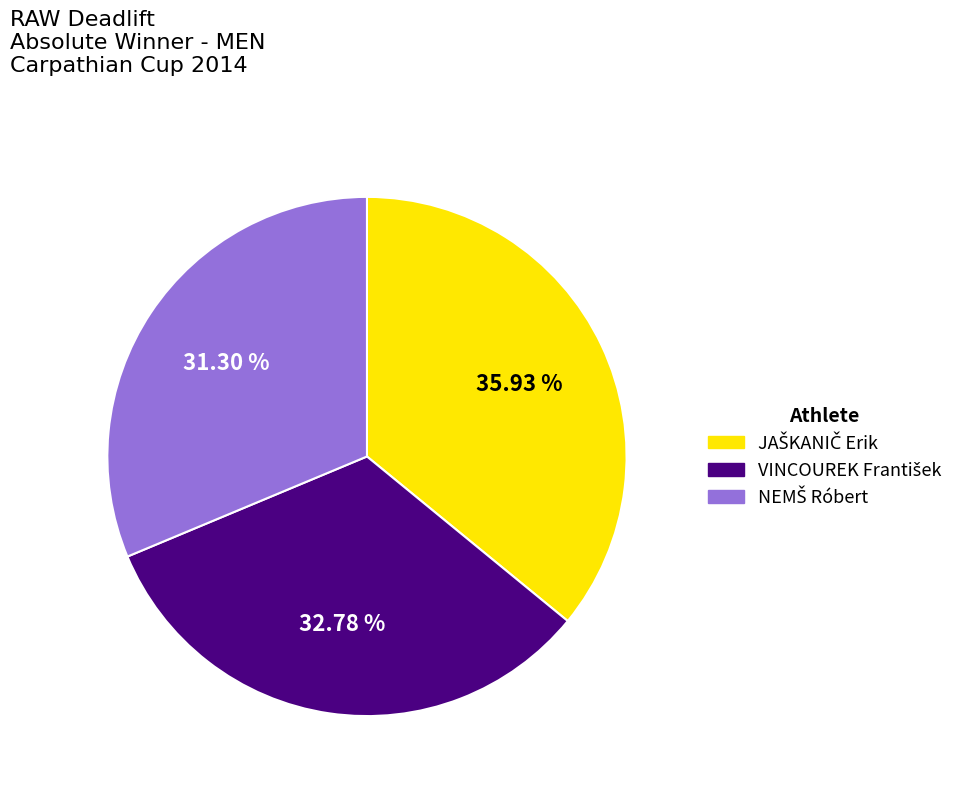

Is there a majority slice in this chart?

No